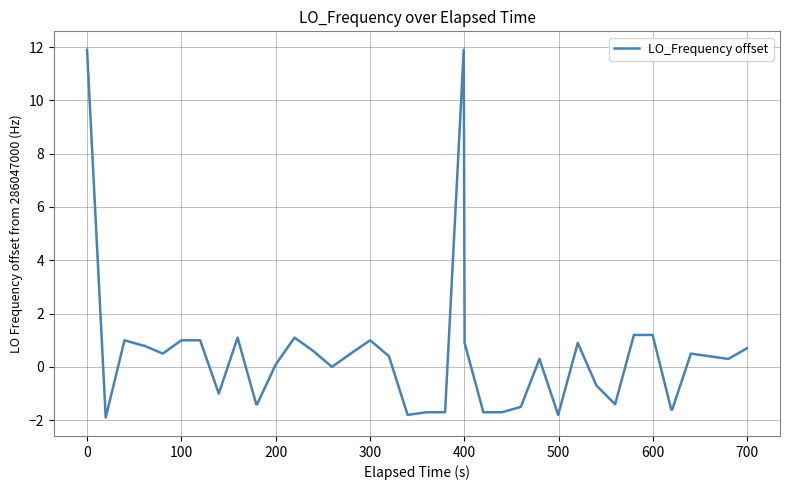

What is the maximum value shown in the chart?

11.9